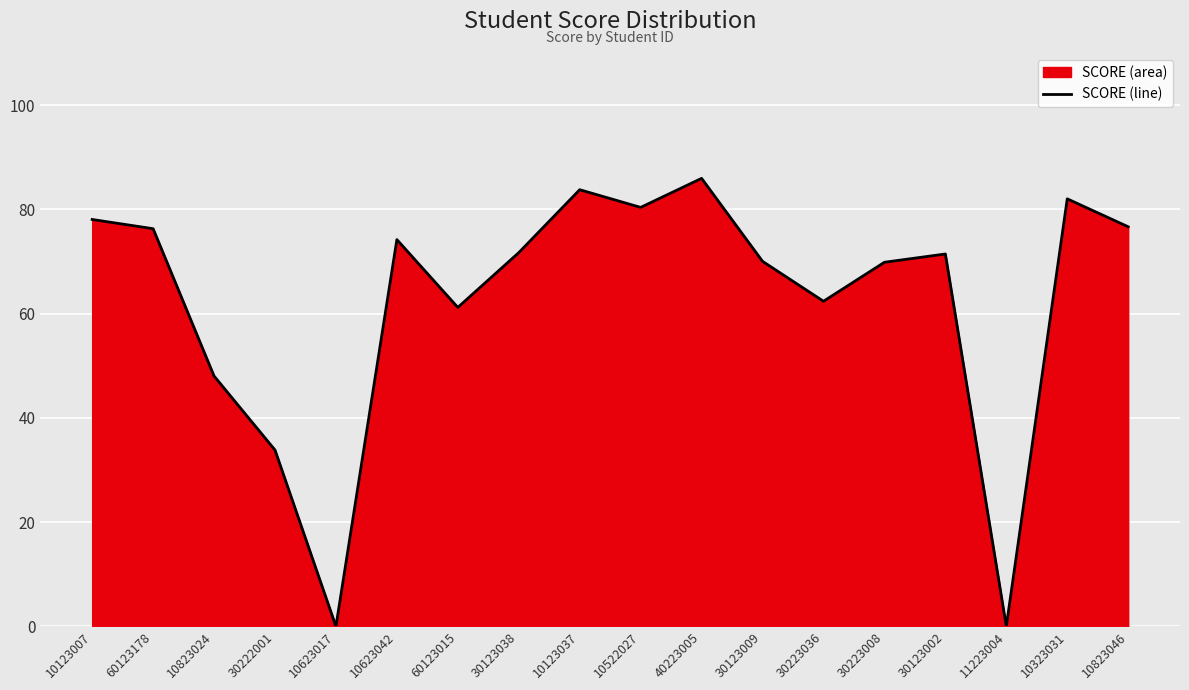

How many lines are shown in the chart?

1